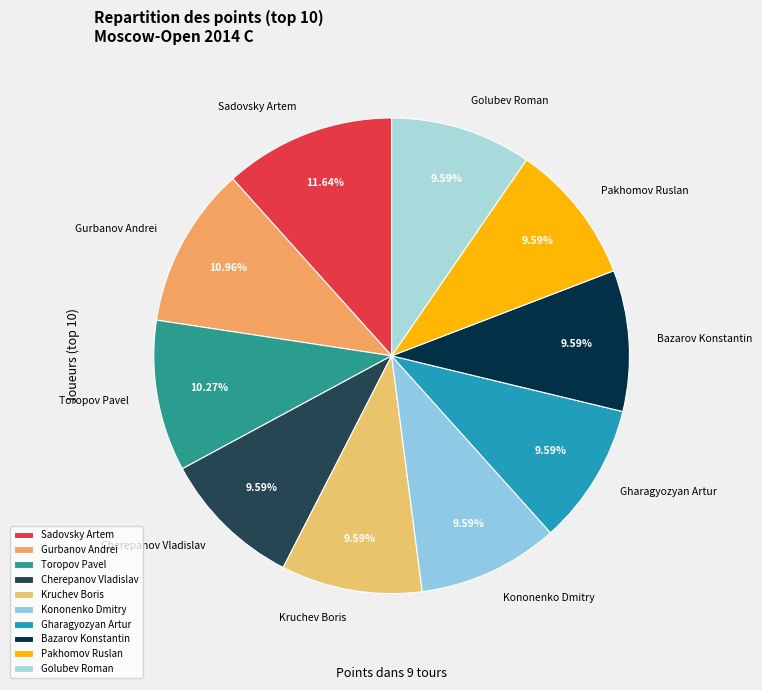

Is it true that Pakhomov Ruslan is 3% of the pie?

False